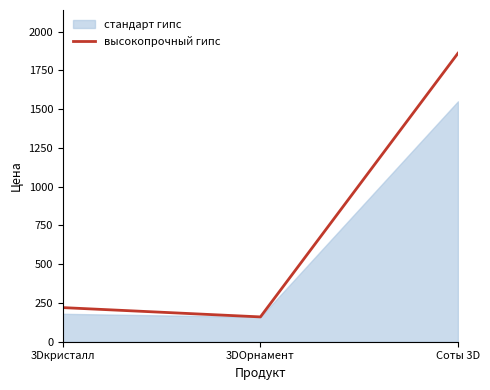

What position from the right is 3Dкристалл?

3